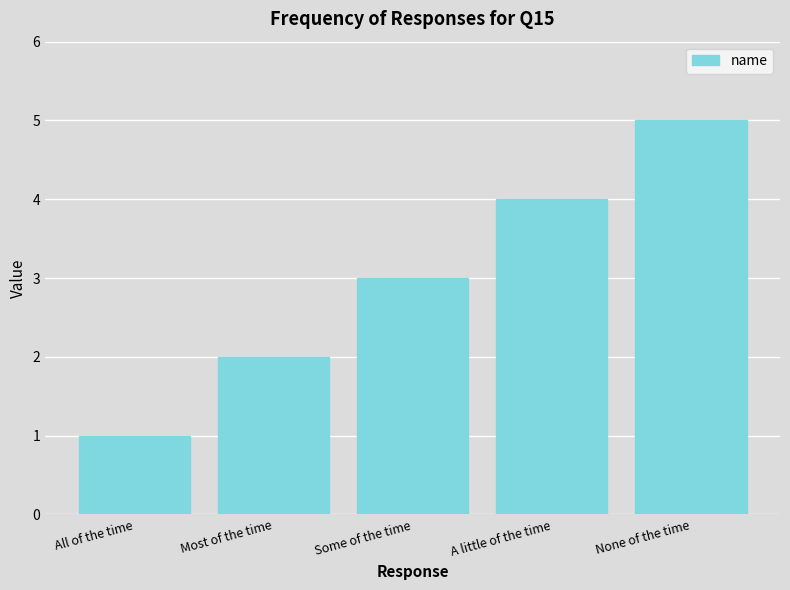

Which has a higher value, Some of the time or A little of the time?

A little of the time